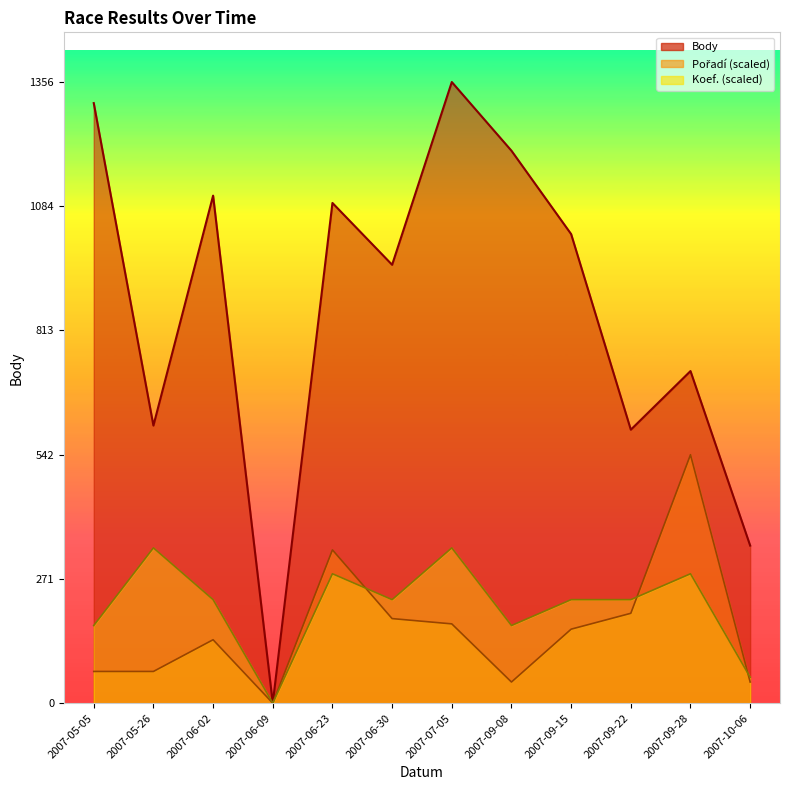

What is the spread (max minus min) of values at 2007-06-23?

809.5